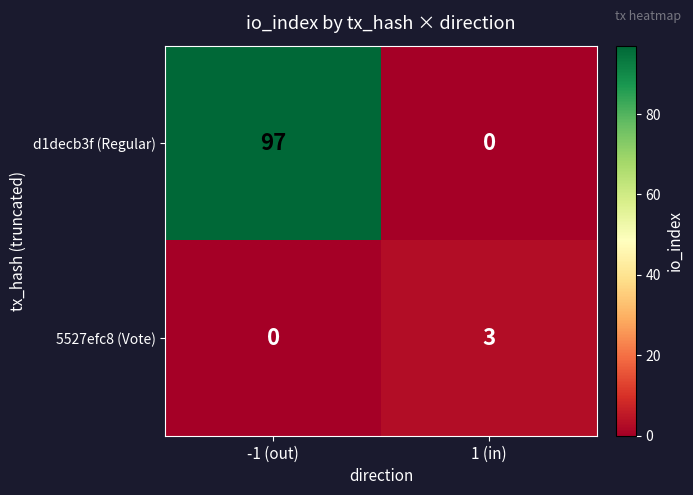

At which category is the sum across all series the highest?

-1 (out)